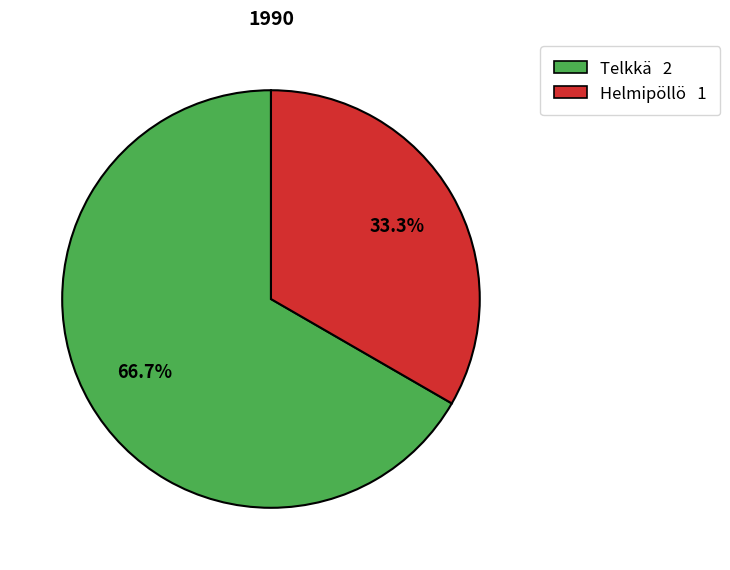

Combined, what portion of the pie is Telkkä and Helmipöllö?

100.0%